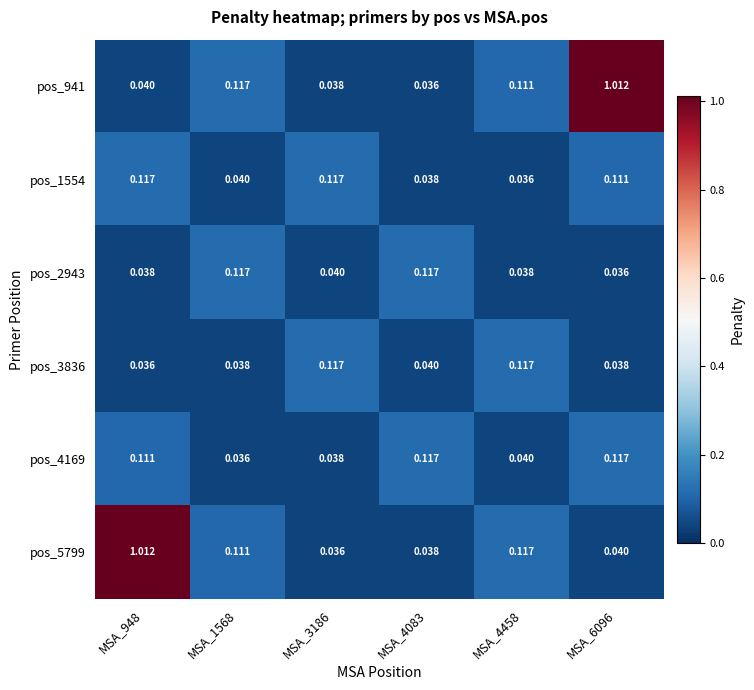

Is the value of pos_2943 at MSA_4458 greater than the value of pos_4169 at MSA_948?

No